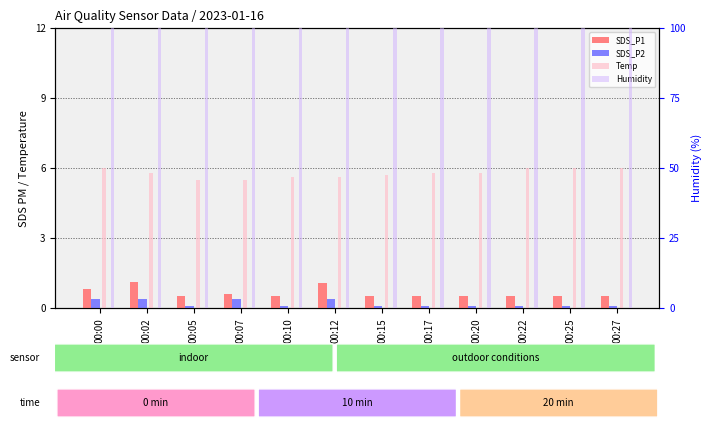

How many bars are there in each group?

4